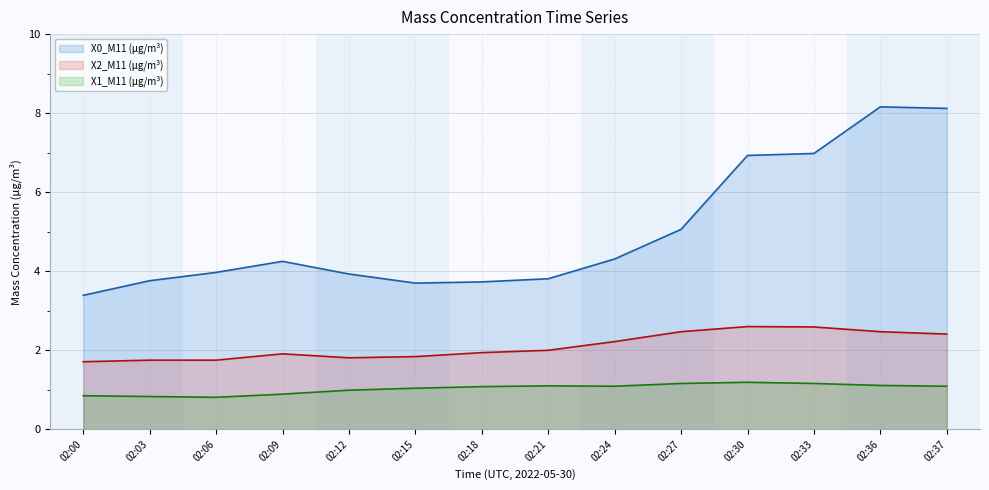

Rank the series by their maximum value, from lowest to highest.

X1_M11 (μg/m³), X2_M11 (μg/m³), X0_M11 (μg/m³)